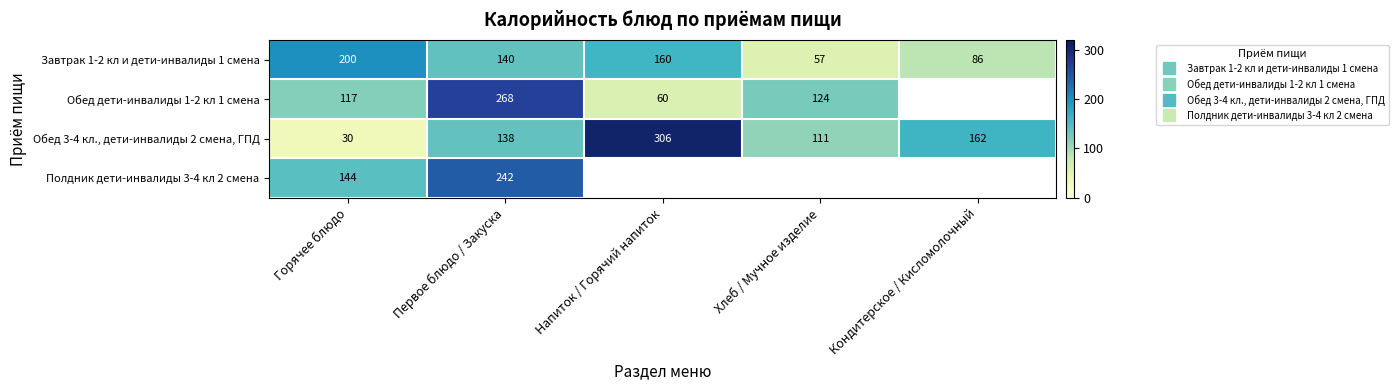

At Горячее блюдо, list the series in order from largest to smallest.

Завтрак 1-2 кл и дети-инвалиды 1 смена, Полдник дети-инвалиды 3-4 кл 2 смена, Обед дети-инвалиды 1-2 кл 1 смена, Обед 3-4 кл., дети-инвалиды 2 смена, ГПД